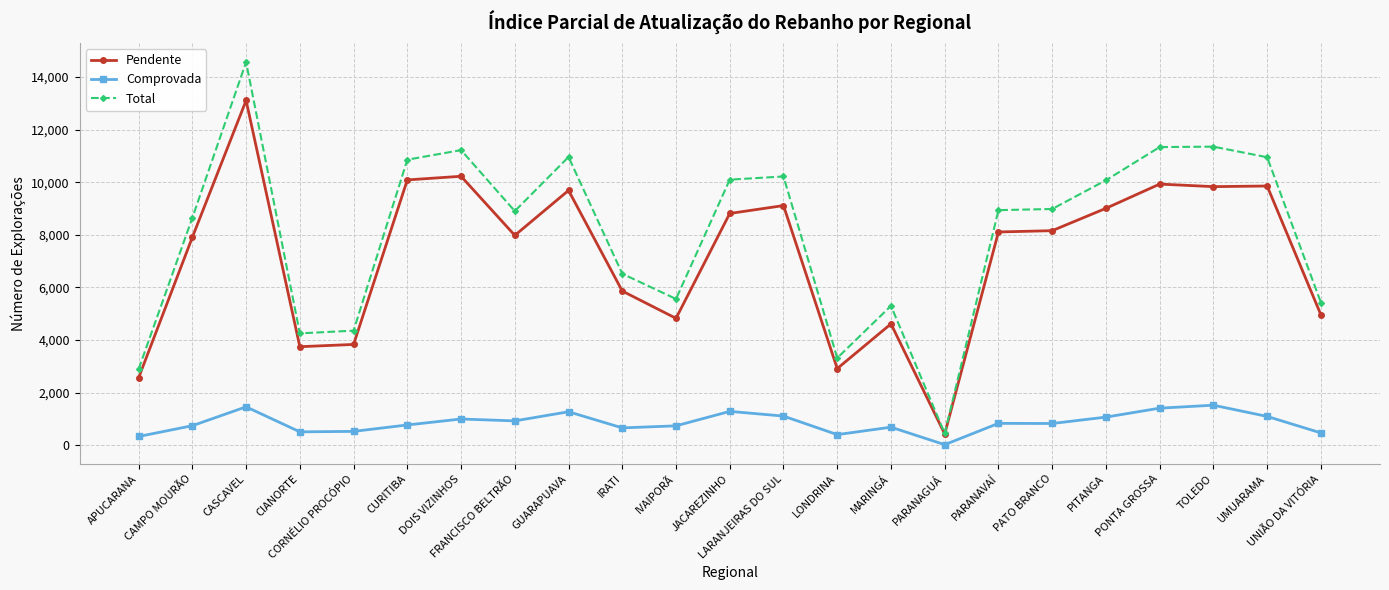

True or false: Comprovada and Total cross at least once.

False